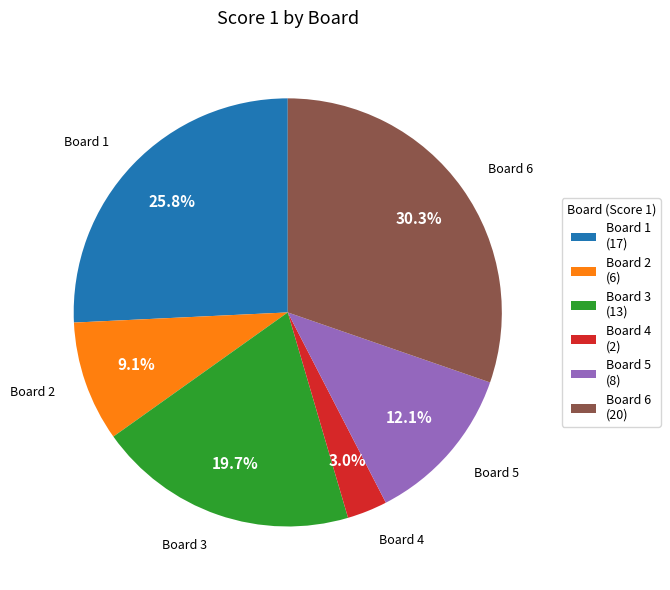

Does Board 5 (8) account for over 50% of the chart?

No